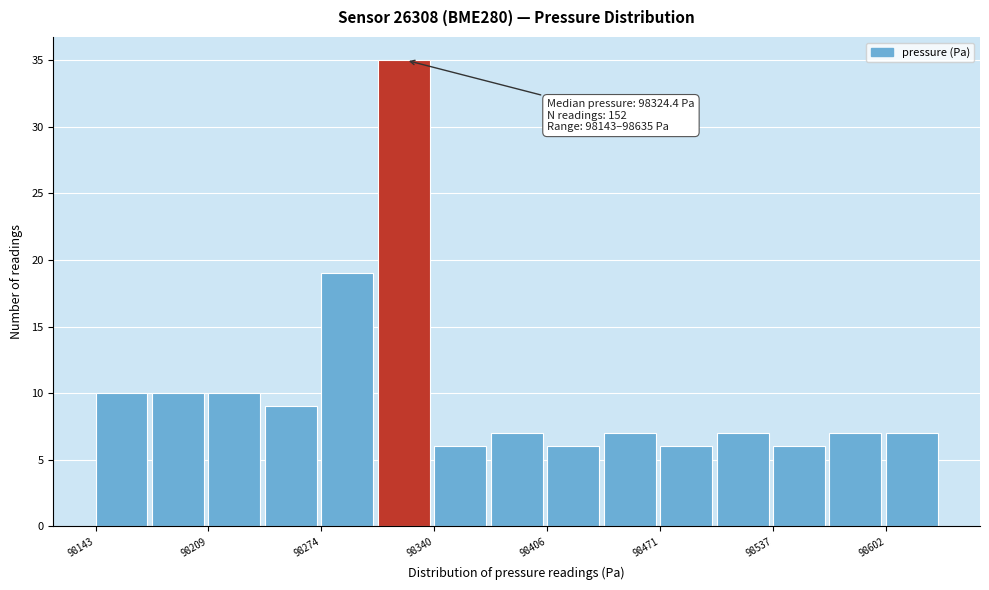

Read against the x-axis, roughly where is the centre of the tallest bar?

98320